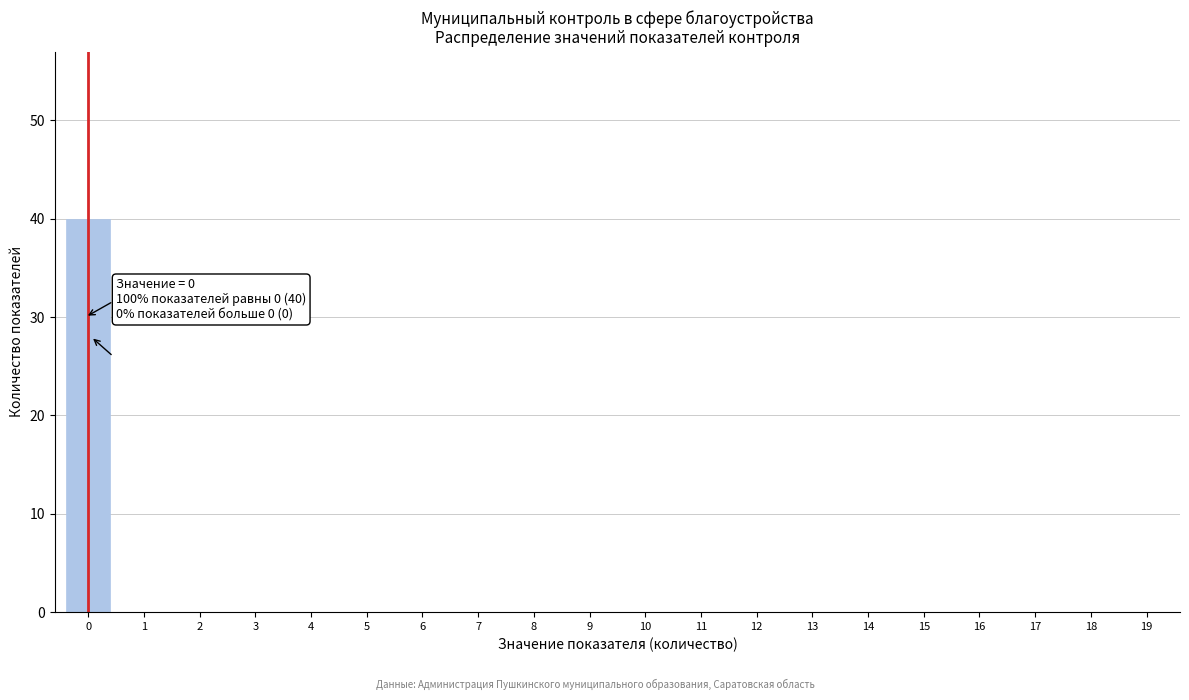

Reading left to right, what are all the values shown in this chart?

0=40	1=0	2=0	3=0	4=0	5=0	6=0	7=0	8=0	9=0	10=0	11=0	12=0	13=0	14=0	15=0	16=0	17=0	18=0	19=0